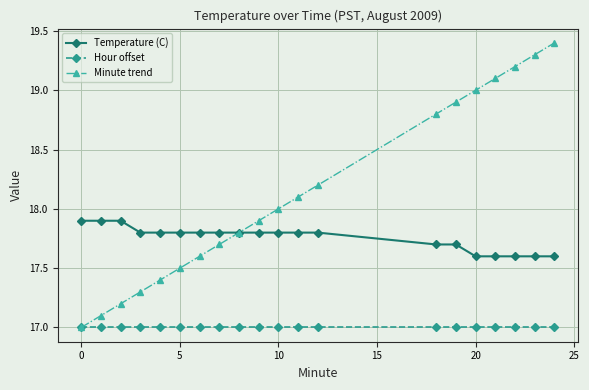

How many values in the Minute trend series are below 18?

10